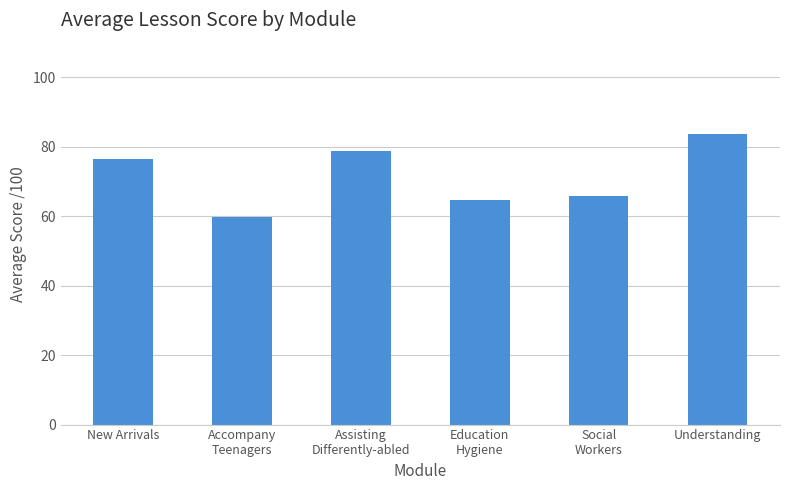

What position from the right is Assisting
Differently-abled?

4